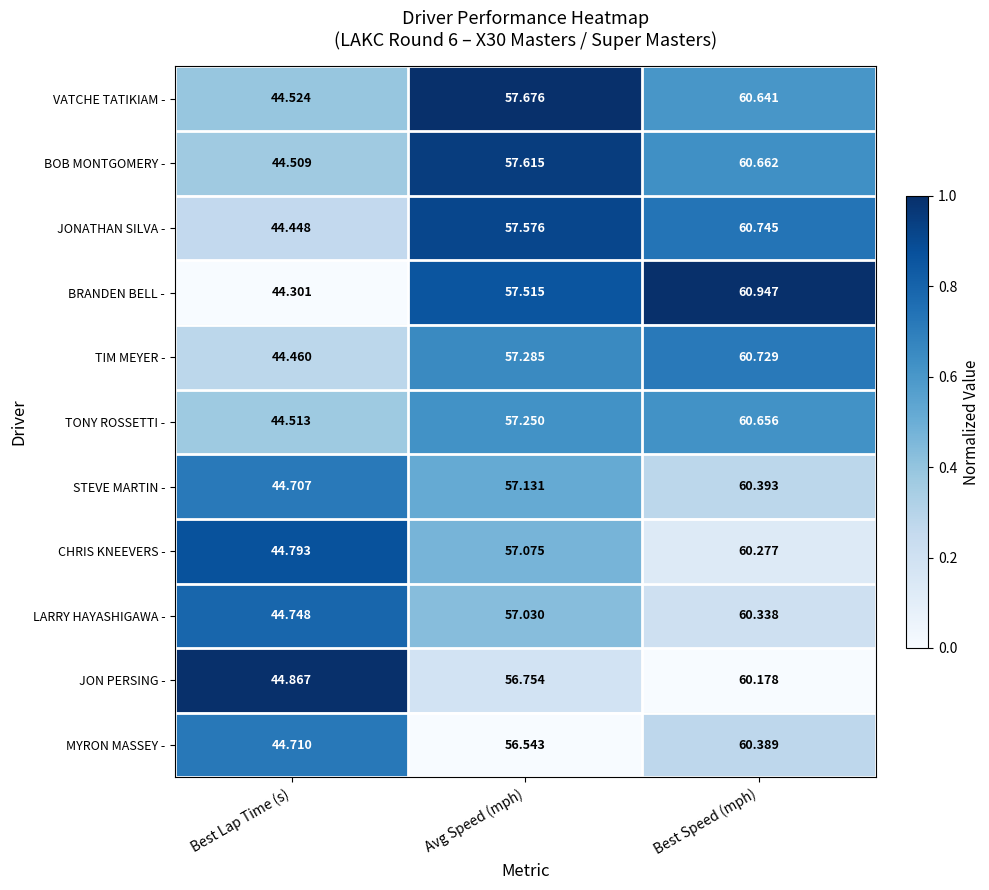

At which category does the chart reach its minimum across all series?

Best Lap Time (s)